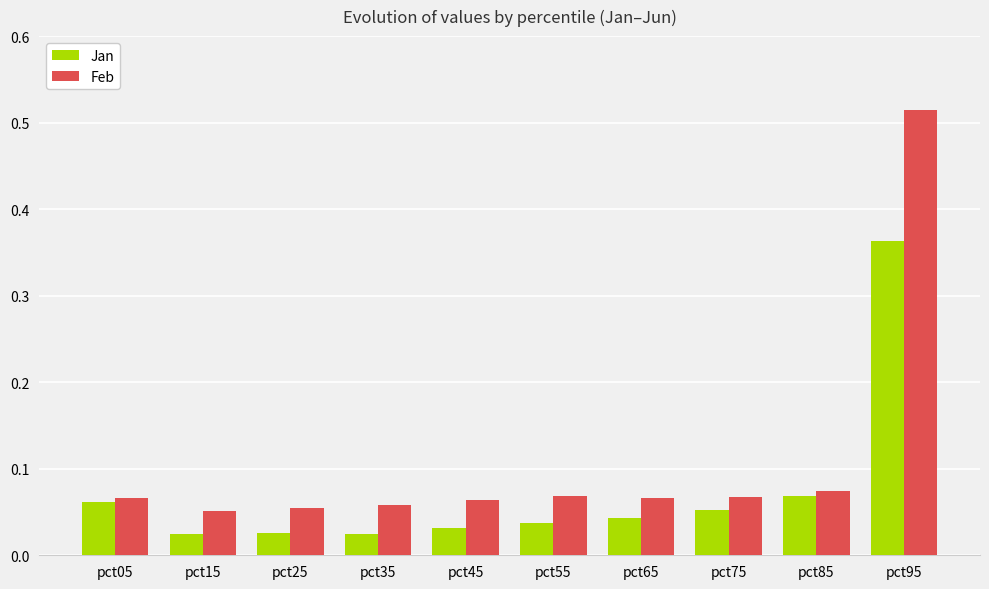

Which category has the highest value in the Feb series?

pct95